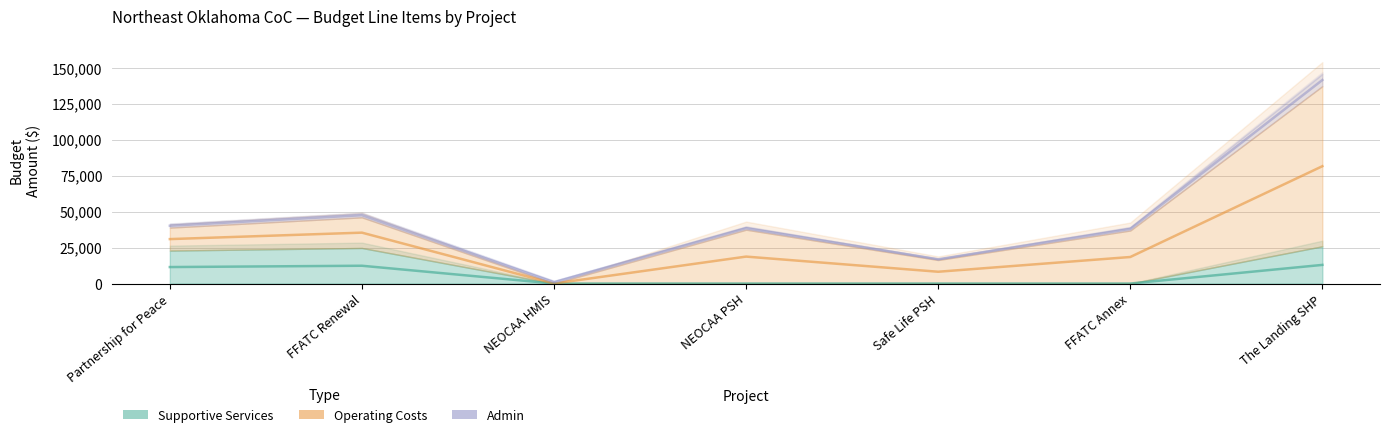

How many data points in Supportive Services are above 0?

3